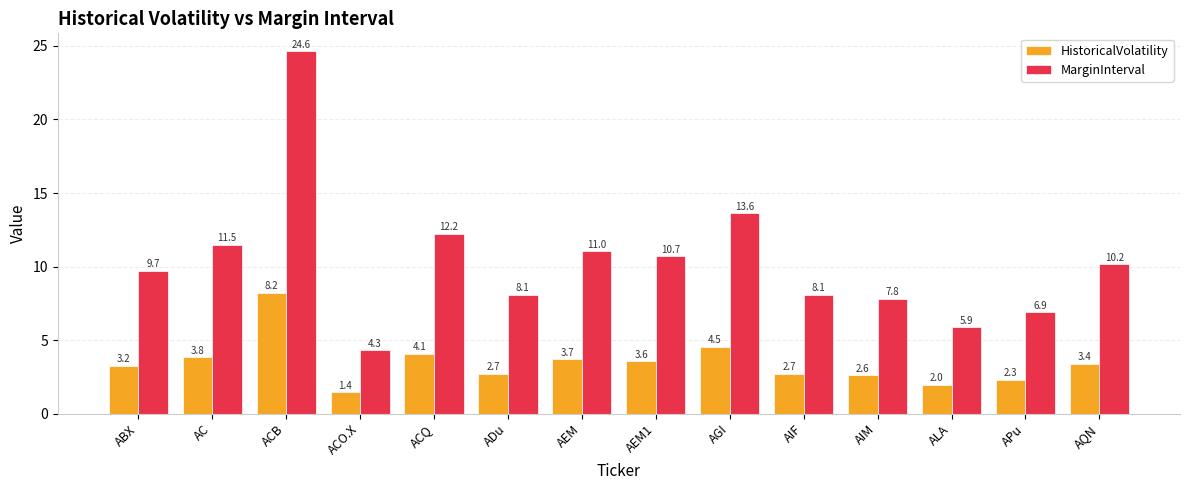

Are the bars grouped side by side (vs. stacked)?

Yes